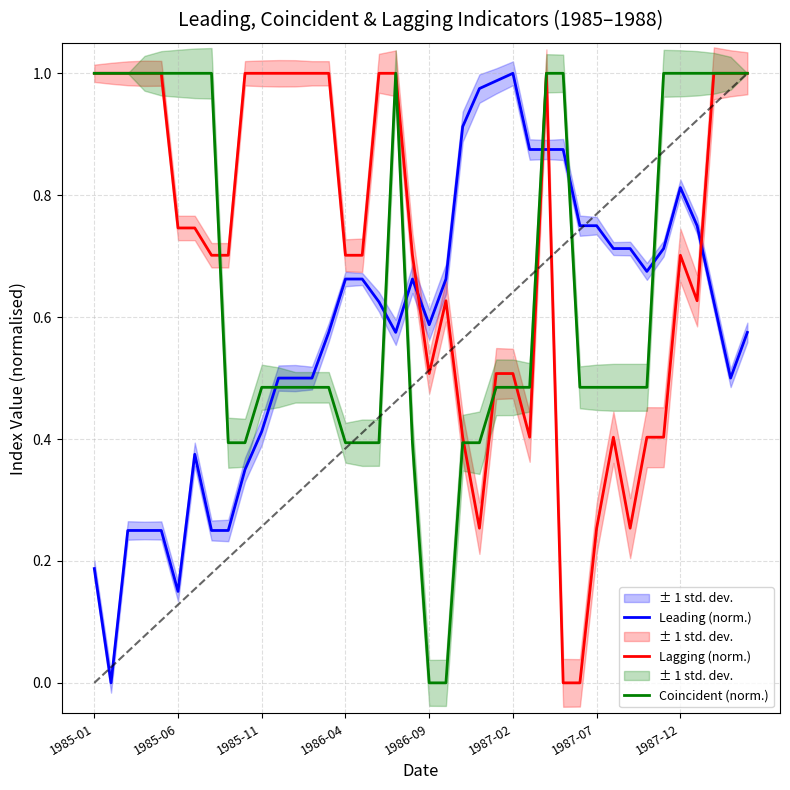

Which series ends up on top after the final intersection of Lagging (norm.) and Leading (norm.)?

Lagging (norm.)